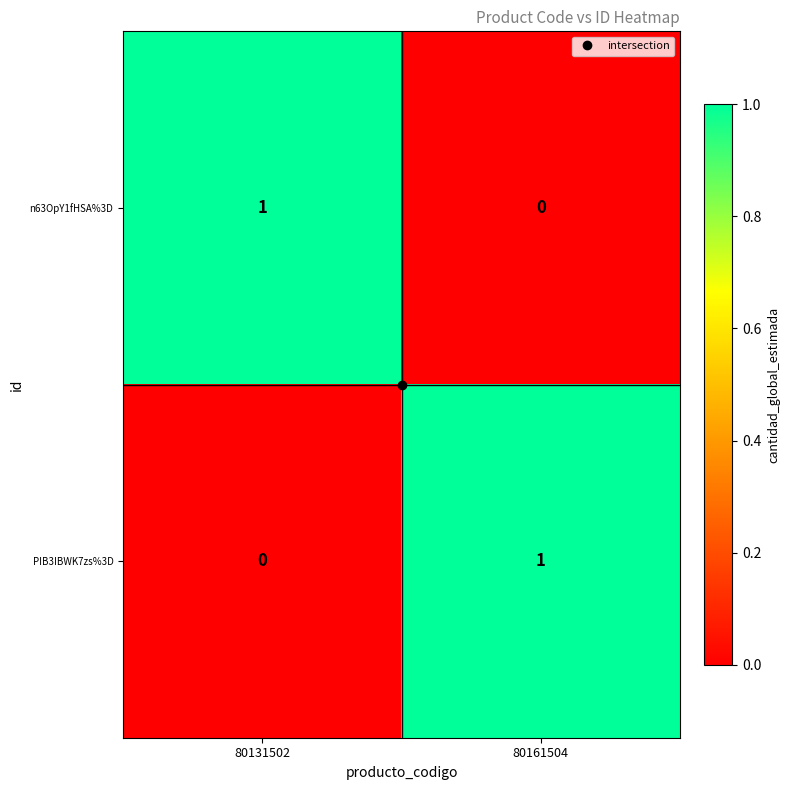

Rank the series at 80161504 from lowest to highest value.

n63OpY1fHSA%3D, PIB3IBWK7zs%3D